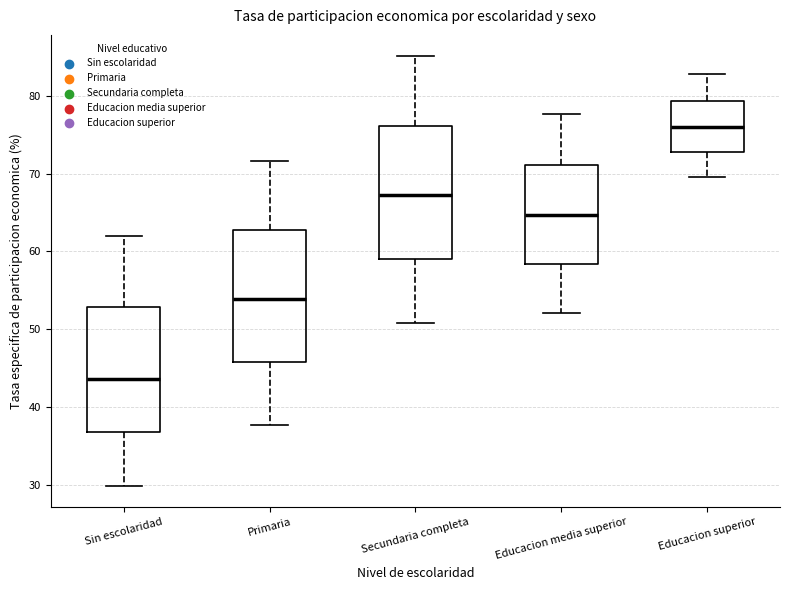

Reading left to right, read every box against the y-axis: the position of its median line, the range the box covers, and the ends of its whiskers. The values are not printed on the chart, so give them approximately, as read against the axis.

Sin escolaridad: median 44, box 37 to 53, whiskers 30 to 62
Primaria: median 54, box 46 to 63, whiskers 38 to 72
Secundaria completa: median 67, box 59 to 76, whiskers 51 to 85
Educacion media superior: median 65, box 58 to 71, whiskers 52 to 78
Educacion superior: median 76, box 73 to 79, whiskers 70 to 83